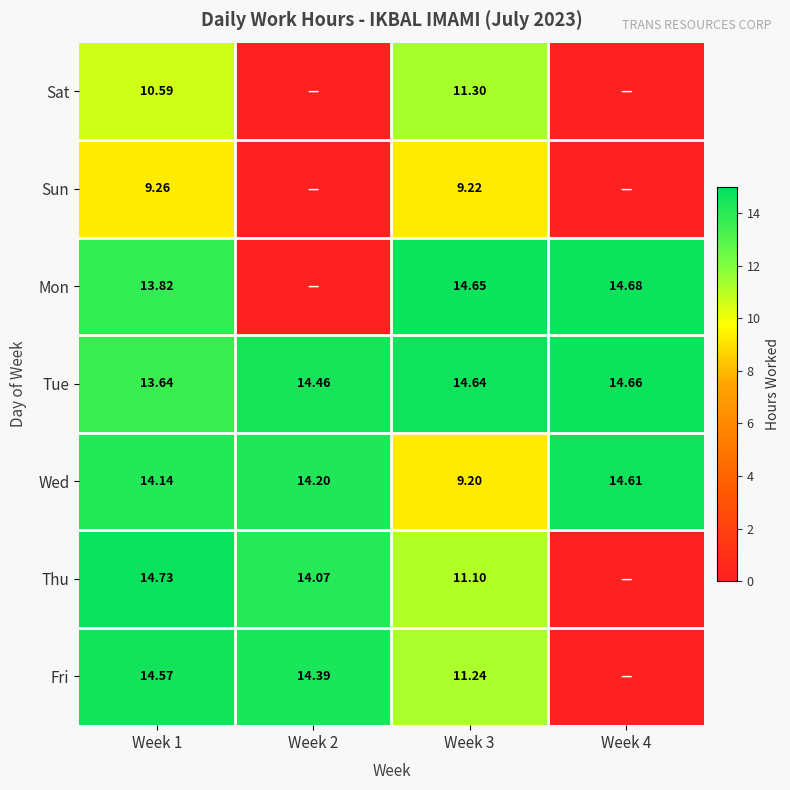

Is the value of Mon at Week 4 greater than the value of Fri at Week 1?

Yes